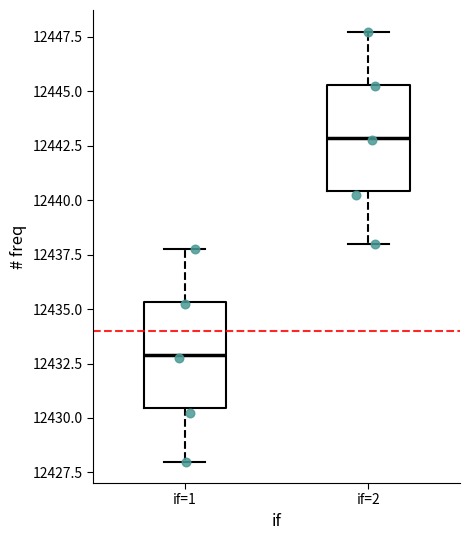

Which box's median line is the lowest?

if=1